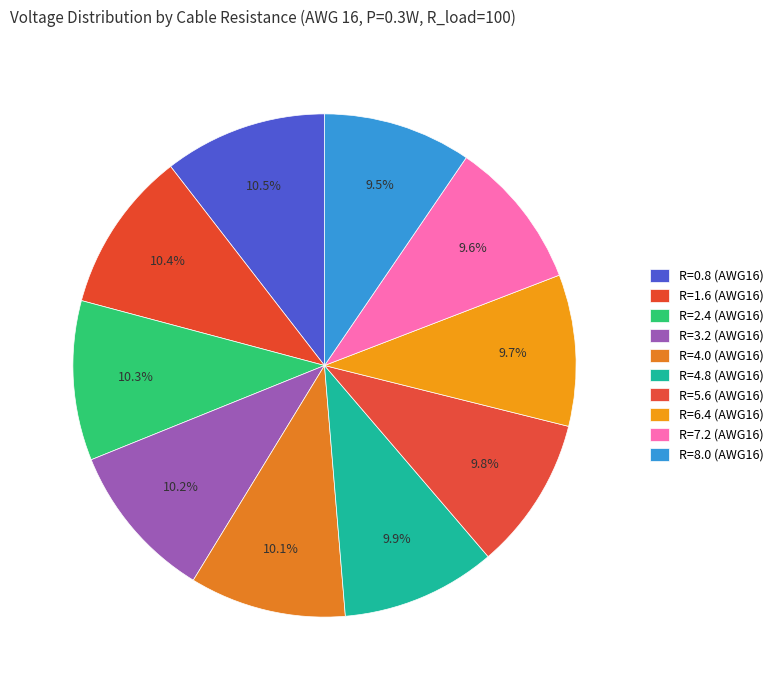

How many slices are in this pie chart?

10